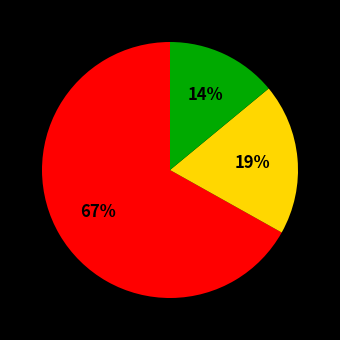

To the nearest percent, what is the difference between the largest and smallest slice percentages?

53%